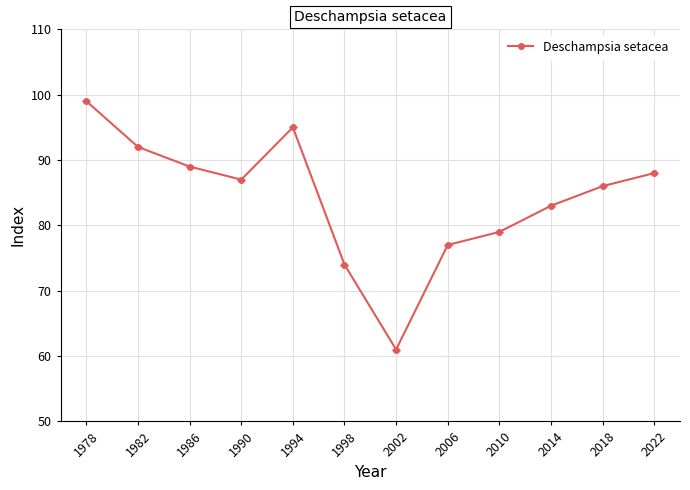

Which category has the lowest value across all series?

2002